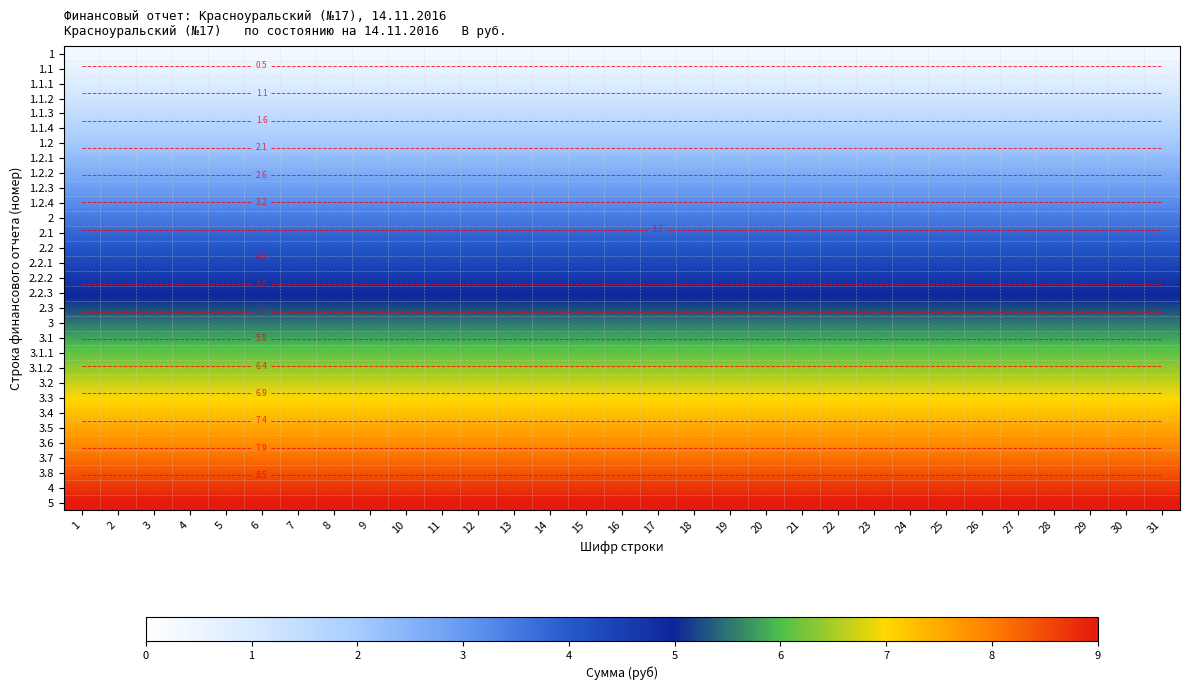

The 1.2.1 series shows 2.3 at 24. True or false?

True